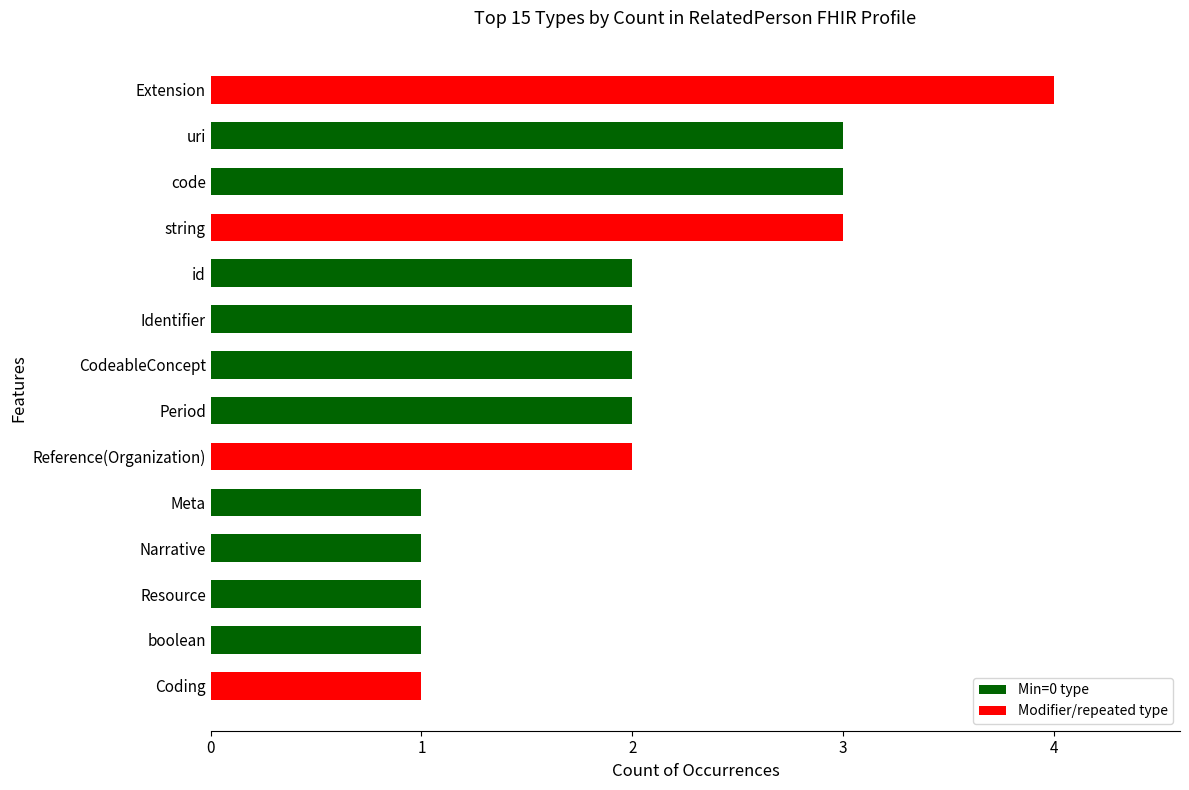

True or false: the data shows 3 at code.

True